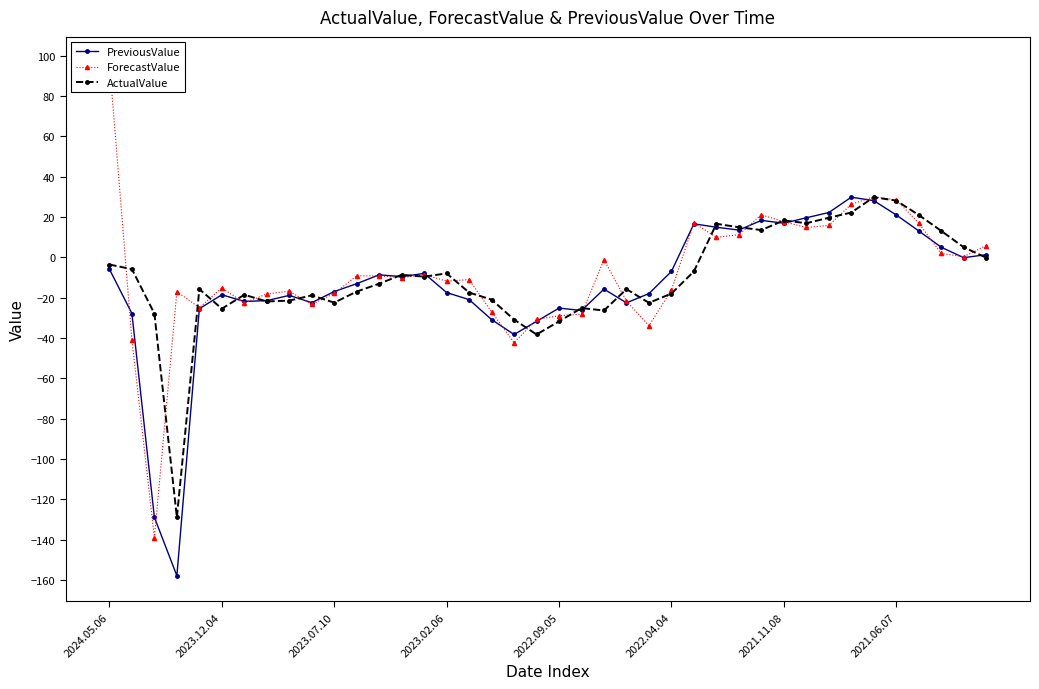

What is the approximate value of ActualValue at 32?

19.6